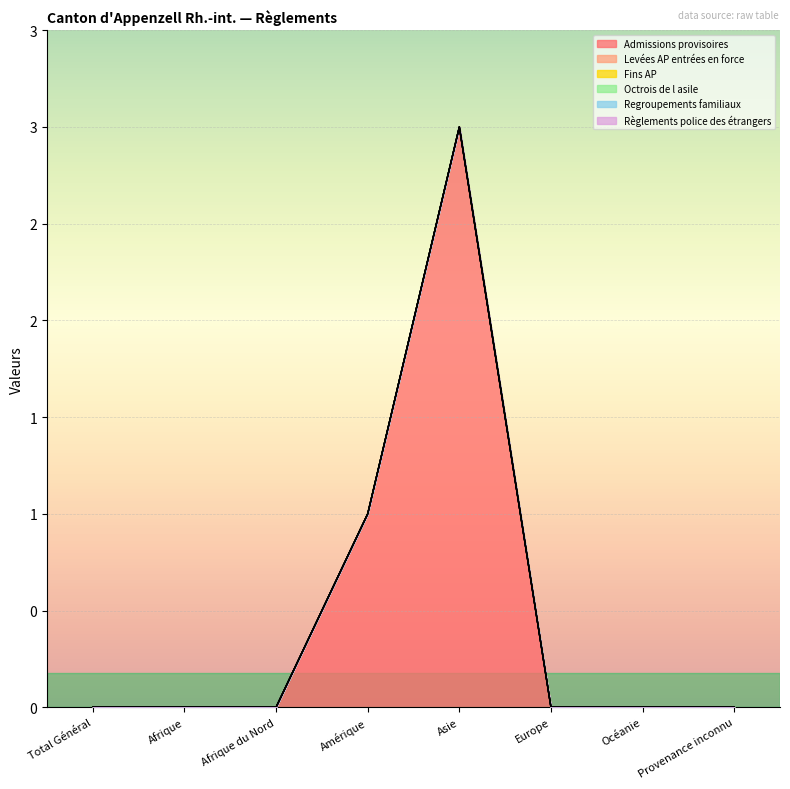

What is the maximum value shown in the chart?

3